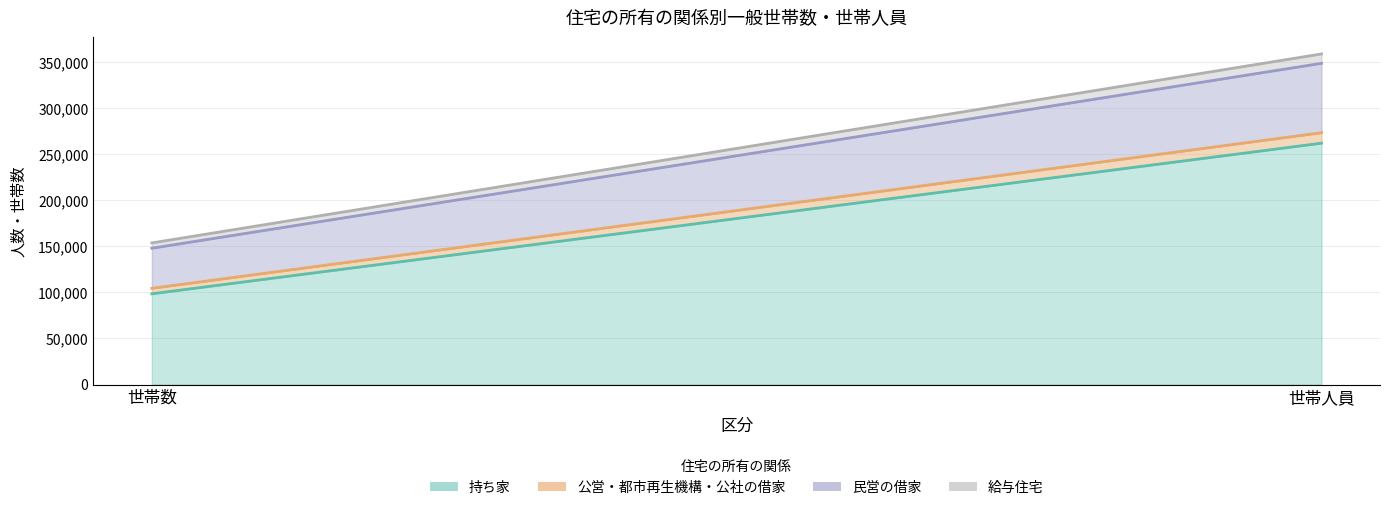

Reading left to right, list all the values displayed in this chart.

持ち家: 98536	262077
公営・都市再生機構・公社の借家: 5939	11398
民営の借家: 43530	75340
給与住宅: 5764	10168